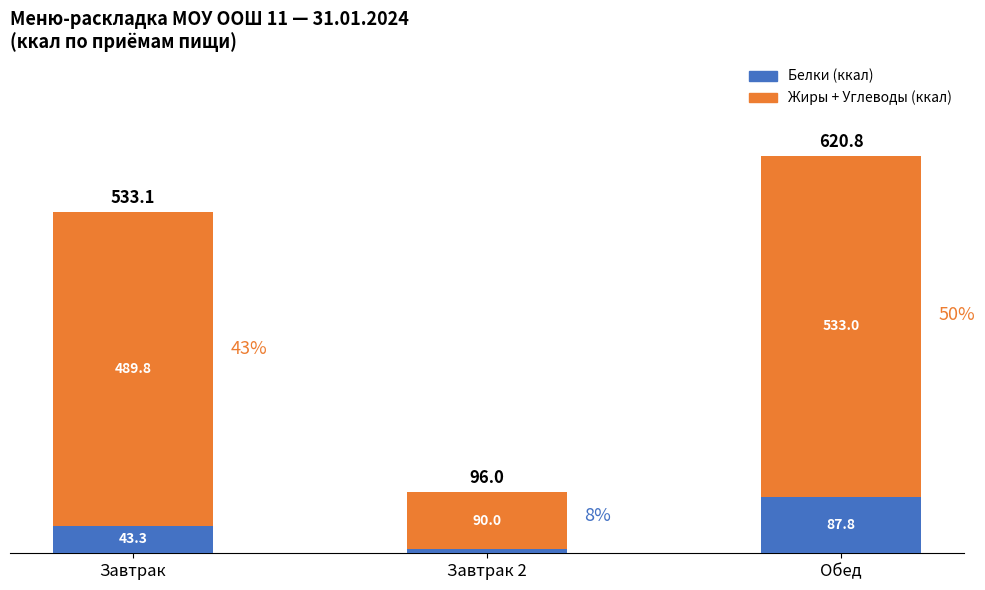

What is the total value across all series at Обед?

620.8